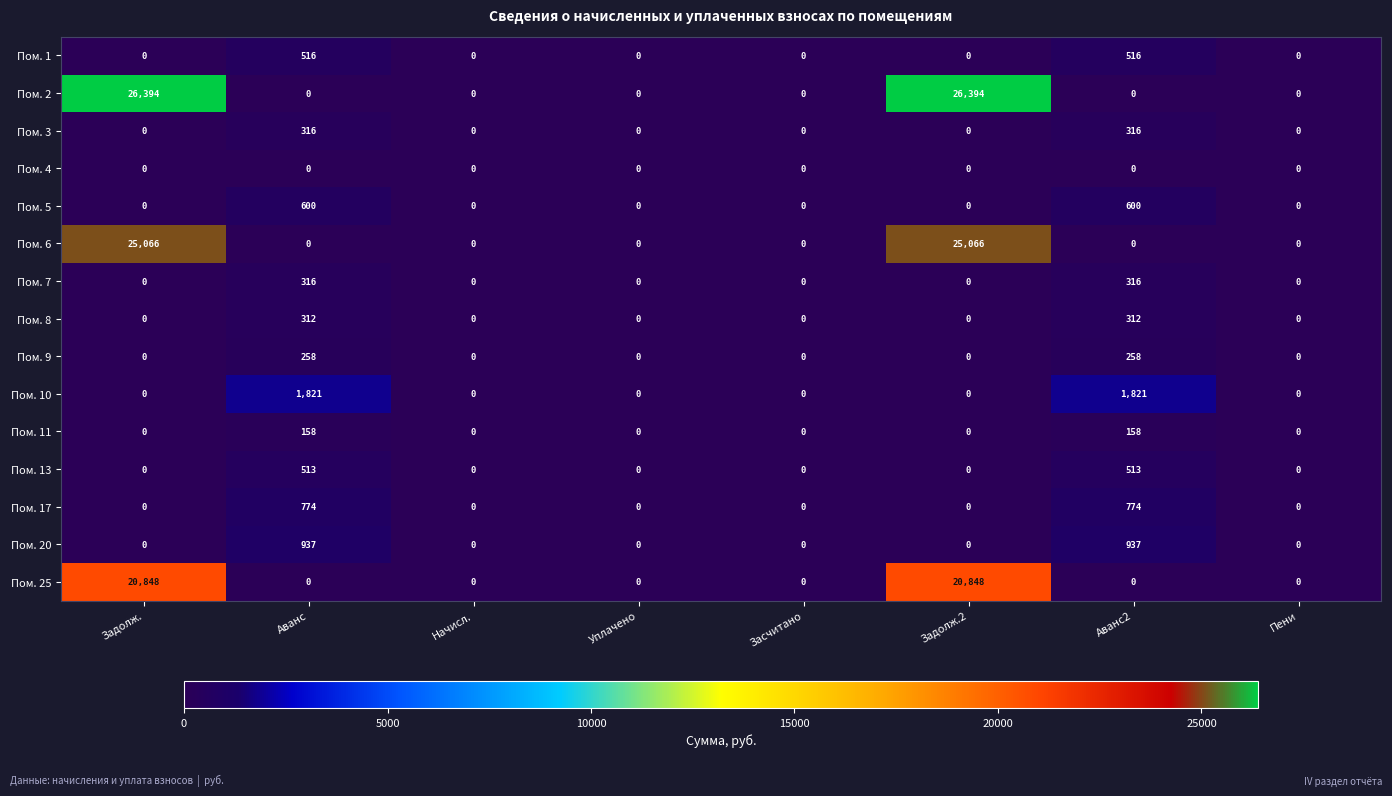

What is the total value across all series at Аванс?

6521